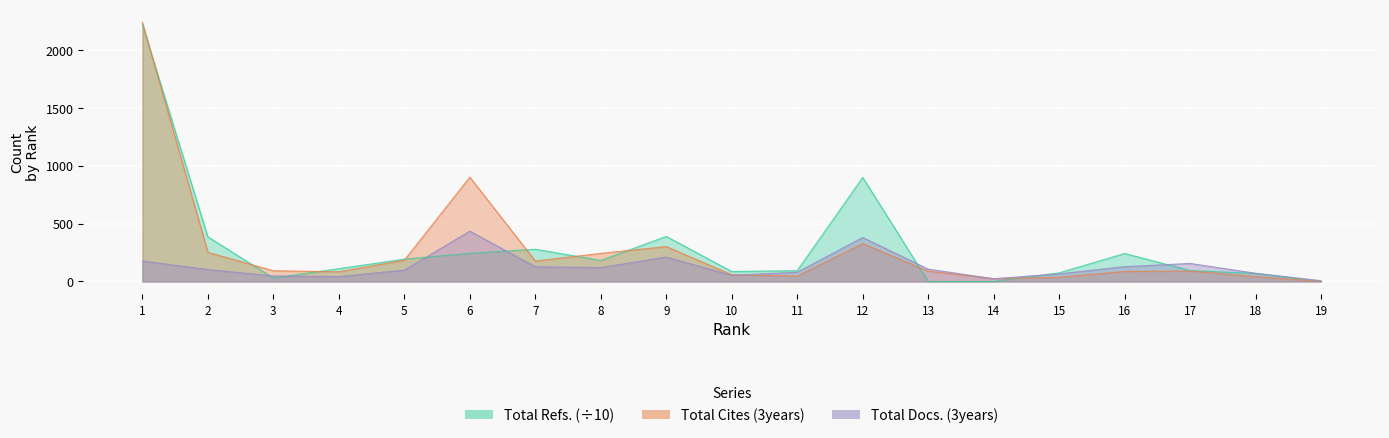

Rank the categories by Total Docs. (3years) value from lowest to highest.

19, 14, 4, 3, 10, 15, 18, 11, 5, 2, 13, 8, 7, 16, 17, 1, 9, 12, 6